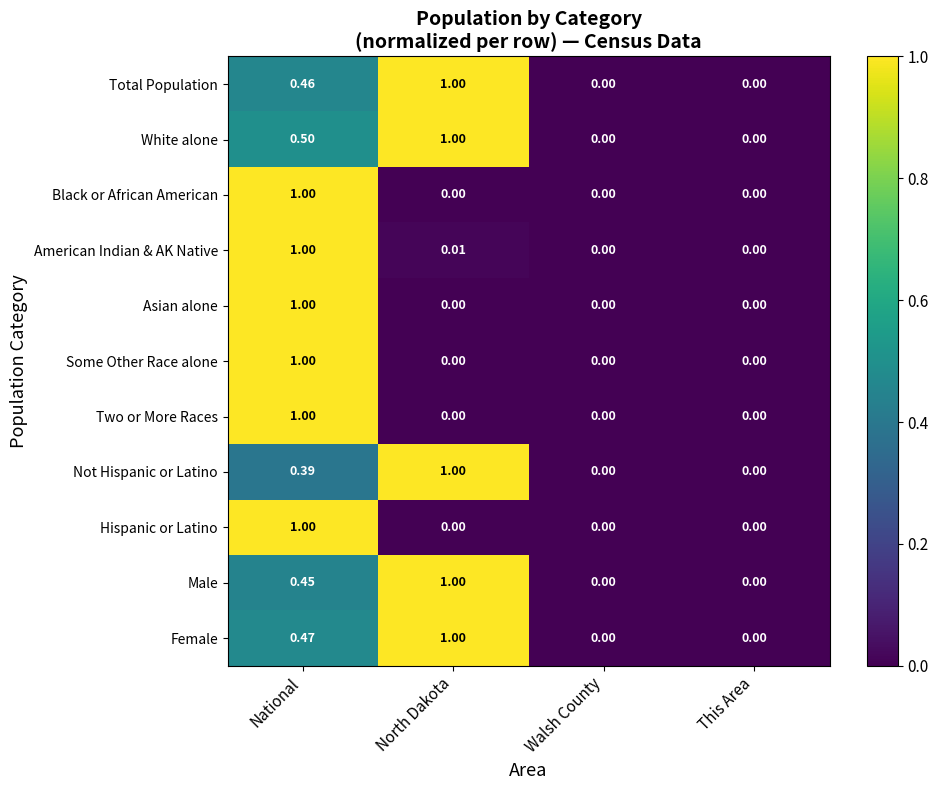

At which category is the sum across all series the highest?

National